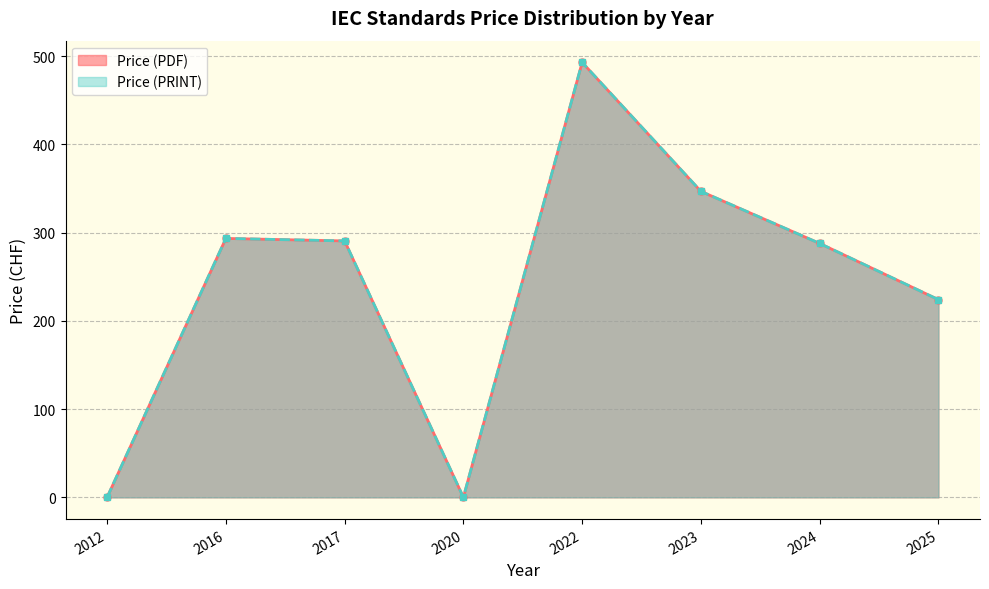

True or false: Price (PDF) has more than 1 points higher than both neighbors.

True